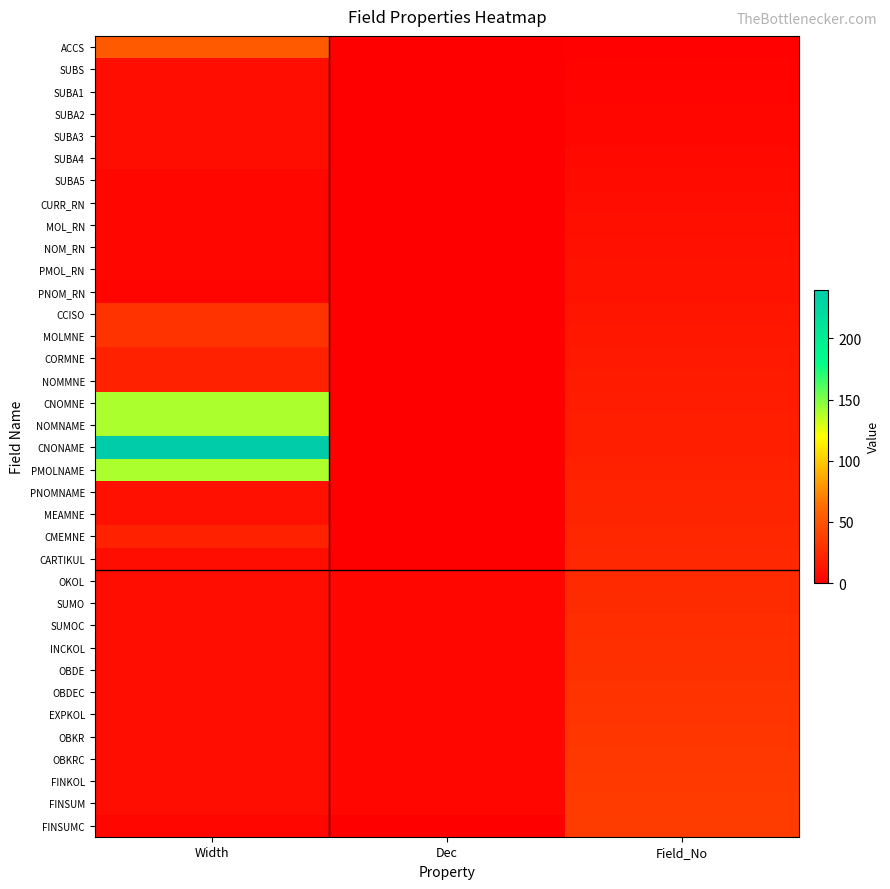

Reading left to right, extract all data points from this chart.

ACCS: Width=53	Dec=0	Field_No=1
SUBS: Width=8	Dec=0	Field_No=2
SUBA1: Width=8	Dec=0	Field_No=3
SUBA2: Width=8	Dec=0	Field_No=4
SUBA3: Width=8	Dec=0	Field_No=5
SUBA4: Width=8	Dec=0	Field_No=6
SUBA5: Width=5	Dec=0	Field_No=7
CURR_RN: Width=5	Dec=0	Field_No=8
MOL_RN: Width=5	Dec=0	Field_No=9
NOM_RN: Width=5	Dec=0	Field_No=10
PMOL_RN: Width=5	Dec=0	Field_No=11
PNOM_RN: Width=3	Dec=0	Field_No=12
CCISO: Width=30	Dec=0	Field_No=13
MOLMNE: Width=30	Dec=0	Field_No=14
CORMNE: Width=20	Dec=0	Field_No=15
NOMMNE: Width=20	Dec=0	Field_No=16
CNOMNE: Width=140	Dec=0	Field_No=17
NOMNAME: Width=140	Dec=0	Field_No=18
CNONAME: Width=240	Dec=0	Field_No=19
PMOLNAME: Width=140	Dec=0	Field_No=20
PNOMNAME: Width=10	Dec=0	Field_No=21
MEAMNE: Width=10	Dec=0	Field_No=22
CMEMNE: Width=20	Dec=0	Field_No=23
CARTIKUL: Width=8	Dec=0	Field_No=24
OKOL: Width=8	Dec=4	Field_No=25
SUMO: Width=8	Dec=4	Field_No=26
SUMOC: Width=8	Dec=4	Field_No=27
INCKOL: Width=8	Dec=4	Field_No=28
OBDE: Width=8	Dec=4	Field_No=29
OBDEC: Width=8	Dec=4	Field_No=30
EXPKOL: Width=8	Dec=4	Field_No=31
OBKR: Width=8	Dec=4	Field_No=32
OBKRC: Width=8	Dec=4	Field_No=33
FINKOL: Width=8	Dec=4	Field_No=34
FINSUM: Width=8	Dec=4	Field_No=35
FINSUMC: Width=4	Dec=0	Field_No=36